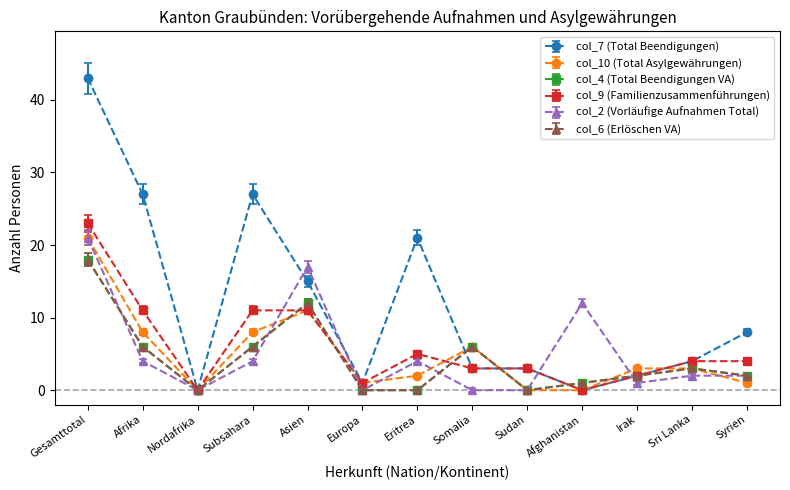

How many interior local valleys does the col_2 (Vorläufige Aufnahmen Total) series have?

3